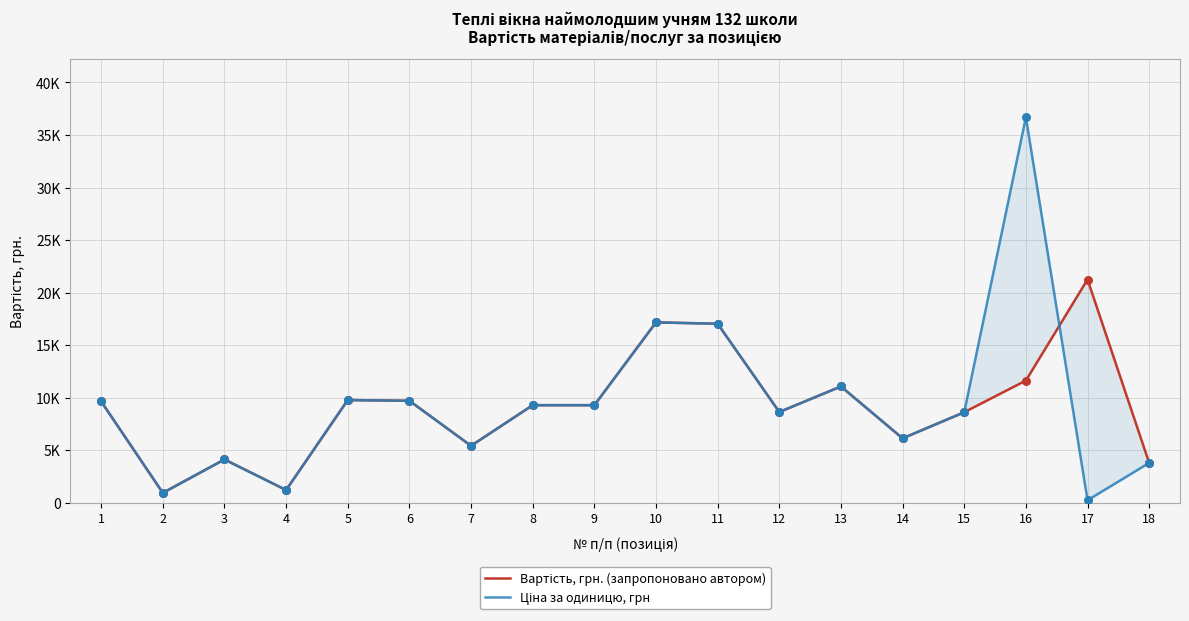

Is the value of Ціна за одиницю, грн at 14 greater than the value of Вартість, грн. (запропоновано автором) at 3?

Yes